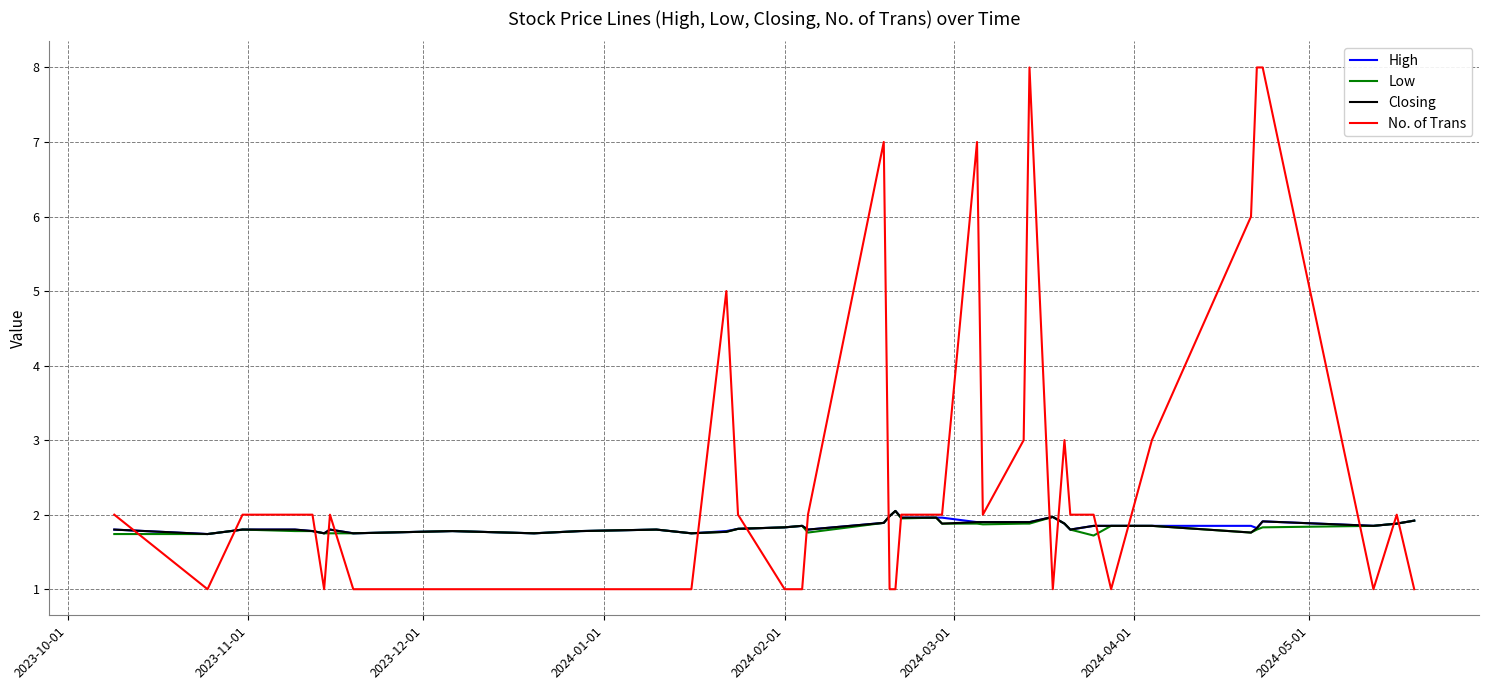

What is the smallest value displayed?

1.0